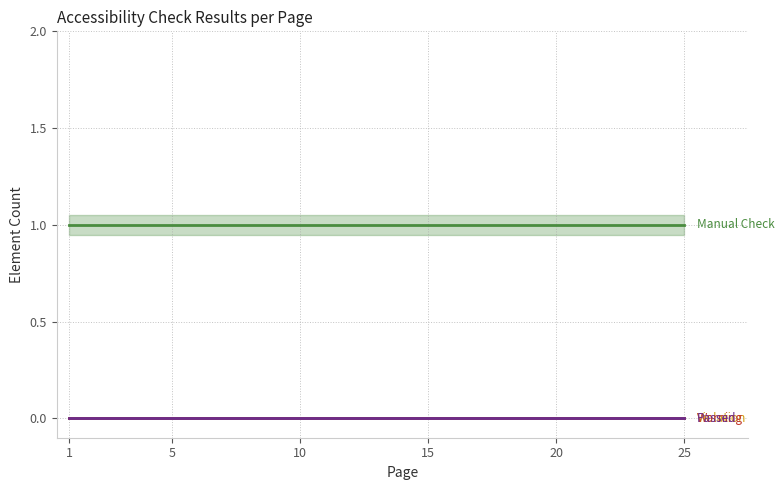

List the series in order of their peak value, lowest first.

Elements Violation, Elements Warning, Elements Passed, Elements Manual Check